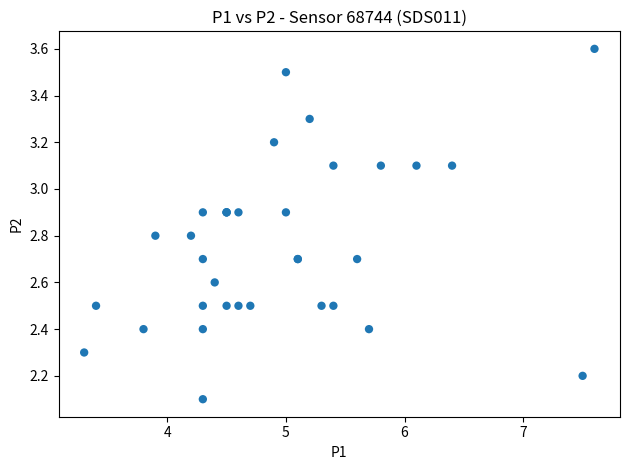

What Y value in the scatter plot is closest to 2?

2.1